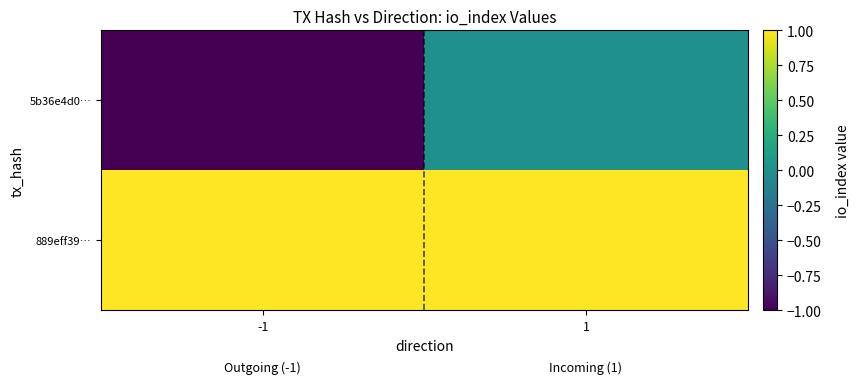

What is the minimum value shown in the chart?

-1